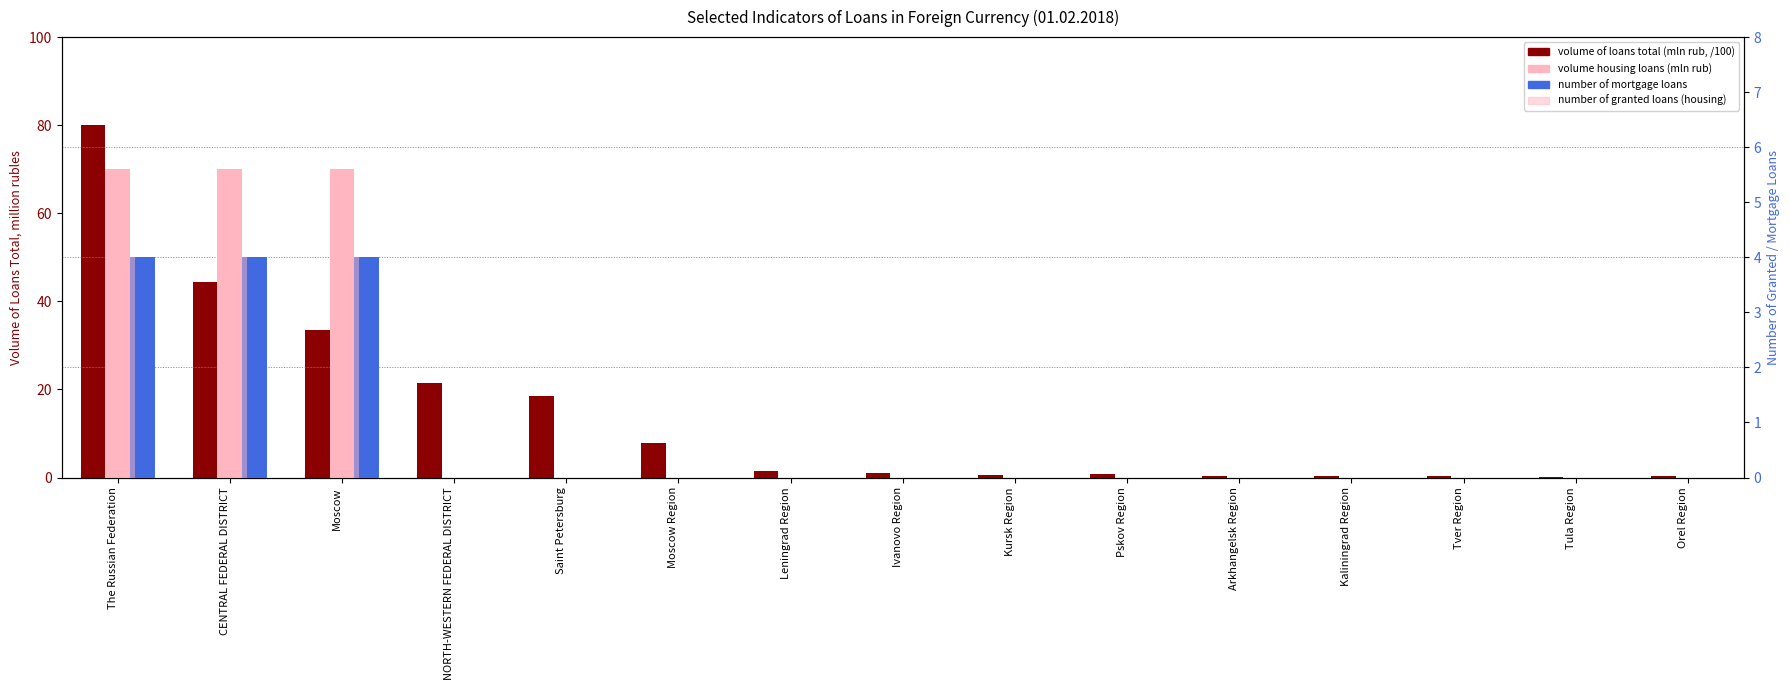

Reading right to left, list all the values displayed in this chart.

volume of loans total (mln rub, /100): 0.3	0.2	0.3	0.2	0.4	0.8	0.5	0.9	1.4	7.9	18.5	21.6	33.4	44.4	80.1
volume housing loans (mln rub): 0.0	0.0	0.0	0.0	0.0	0.0	0.0	0.0	0.0	0.0	0.0	0.0	70.0	70.0	70.0
number of mortgage loans: 0.0	0.0	0.0	0.0	0.0	0.0	0.0	0.0	0.0	0.0	0.0	0.0	4.0	4.0	4.0
number of granted loans (housing): 0.0	0.0	0.0	0.0	0.0	0.0	0.0	0.0	0.0	0.0	0.0	0.0	4.0	4.0	4.0